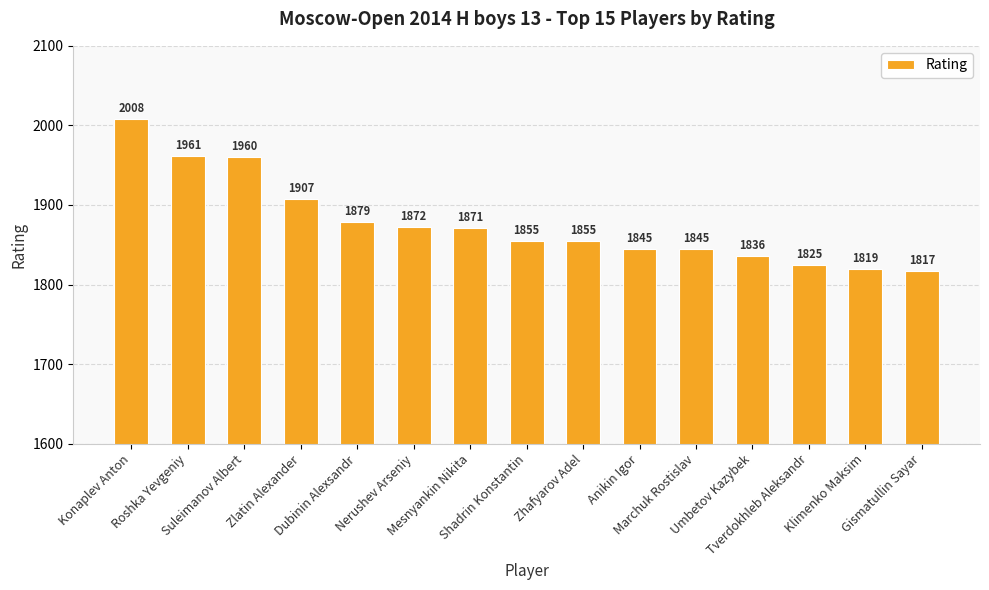

The chart shows a value of 1907 at Zlatin Alexander. True or false?

True